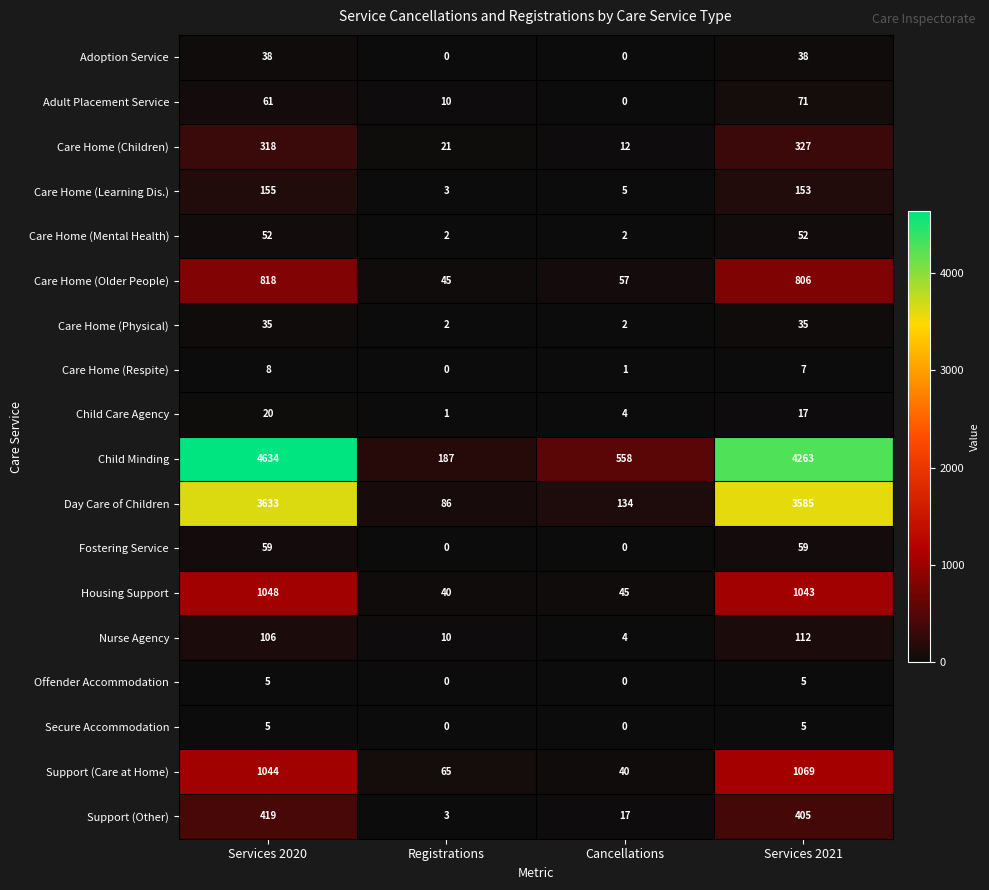

What is the sum of the Support (Other) values at Registrations and Services 2020?

422